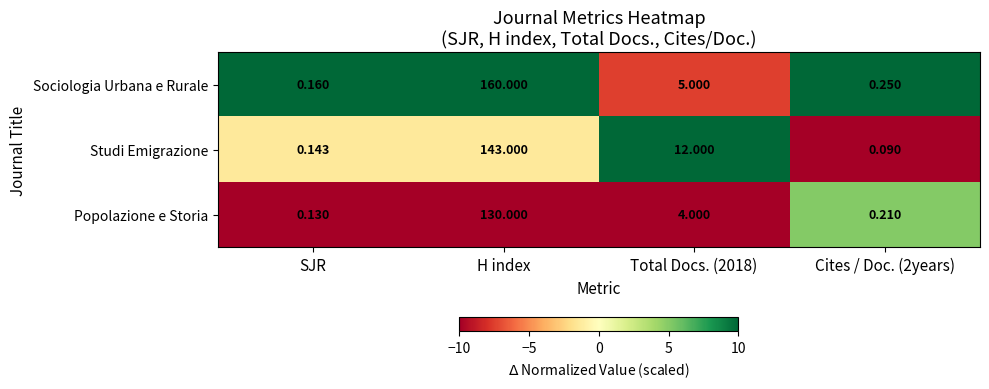

Is the value of Studi Emigrazione at Cites / Doc. (2years) greater than the value of Popolazione e Storia at Total Docs. (2018)?

No